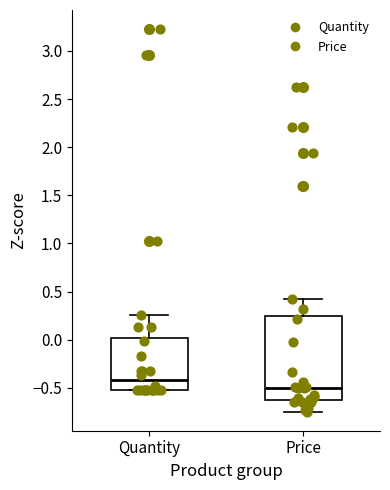

Where does the median line of the box for Price sit on the y-axis? The values are not printed on the chart, so give them approximately, as read against the axis.

-0.50